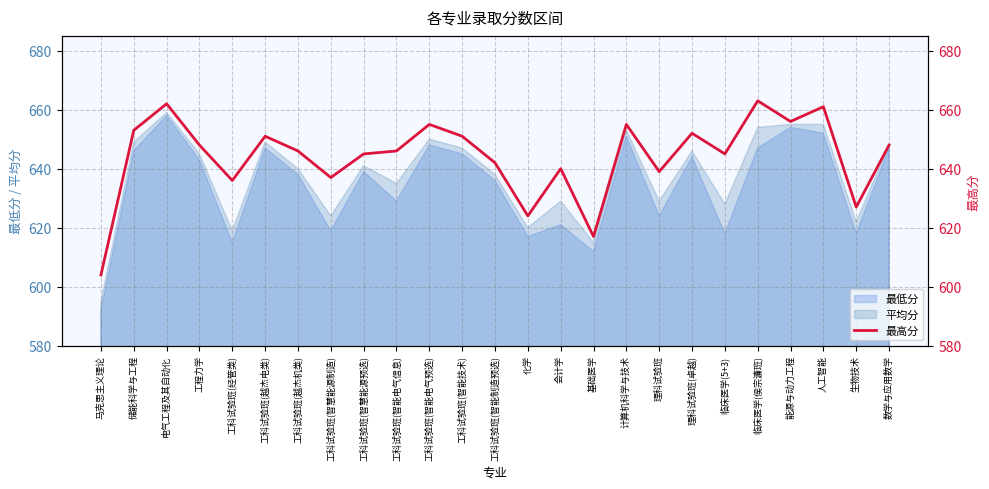

Read the value at 工科试验班(智能电气预选), to the nearest 5.

655